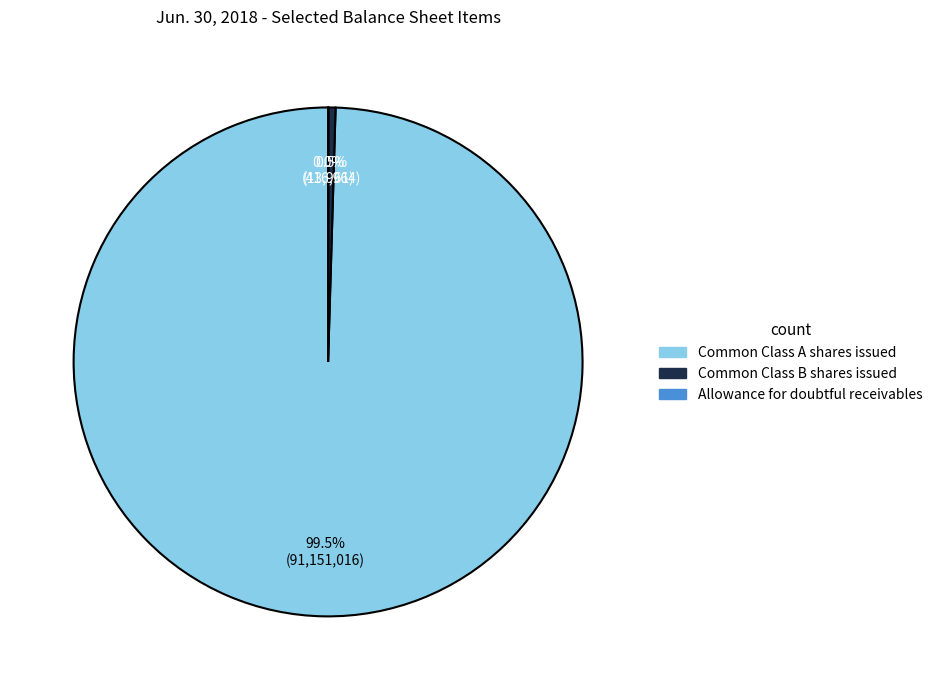

Between Common Class B shares issued and Common Class A shares issued, which is larger?

Common Class A shares issued